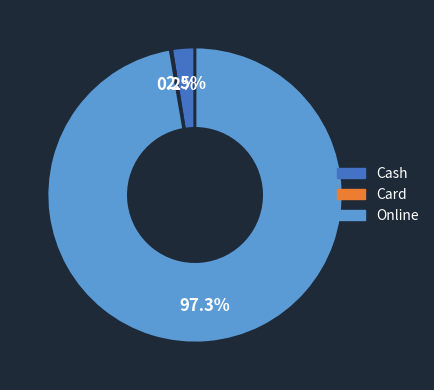

What percentage is NOT represented by Online?

2.7%